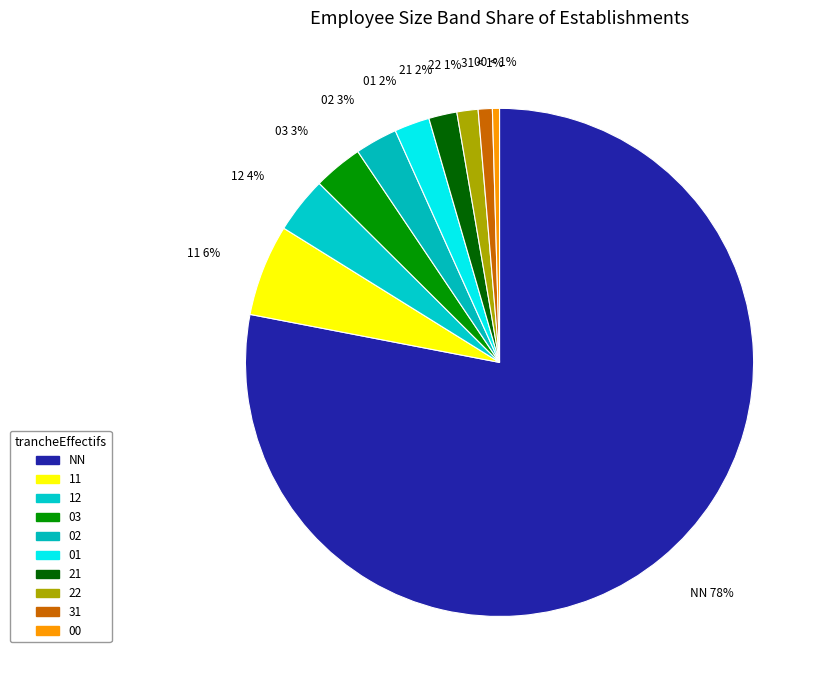

Count the number of slices in the pie.

10